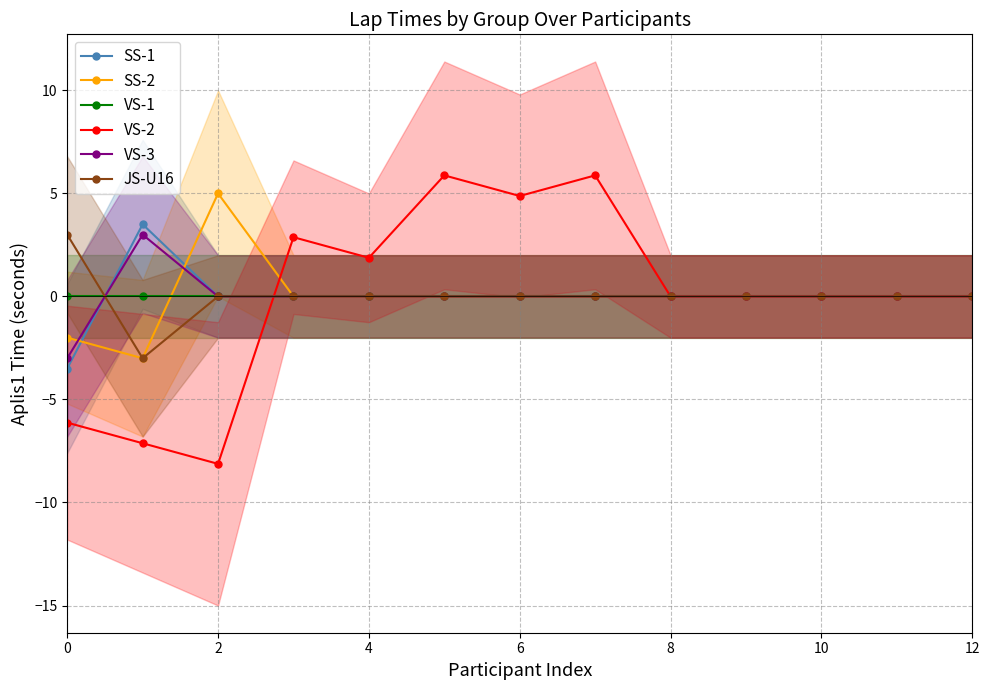

Is it true that SS-2 equals -2.8 at 4?

False